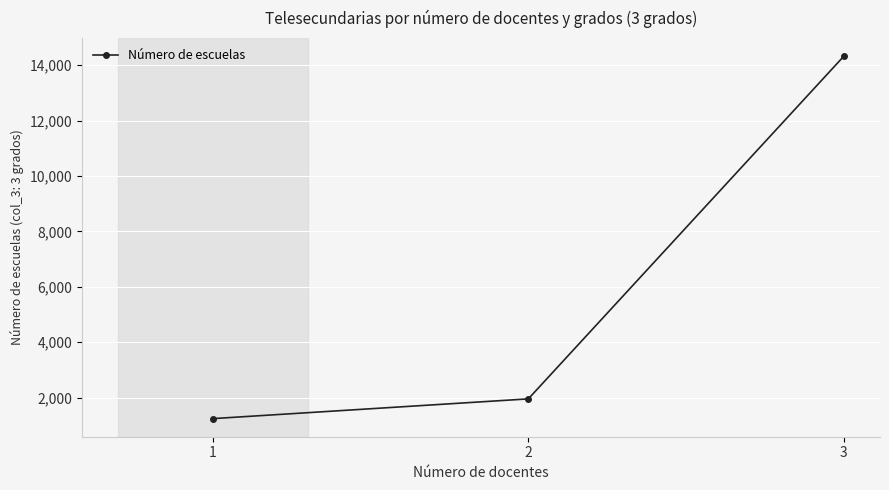

Which label corresponds to the largest value in the chart?

3